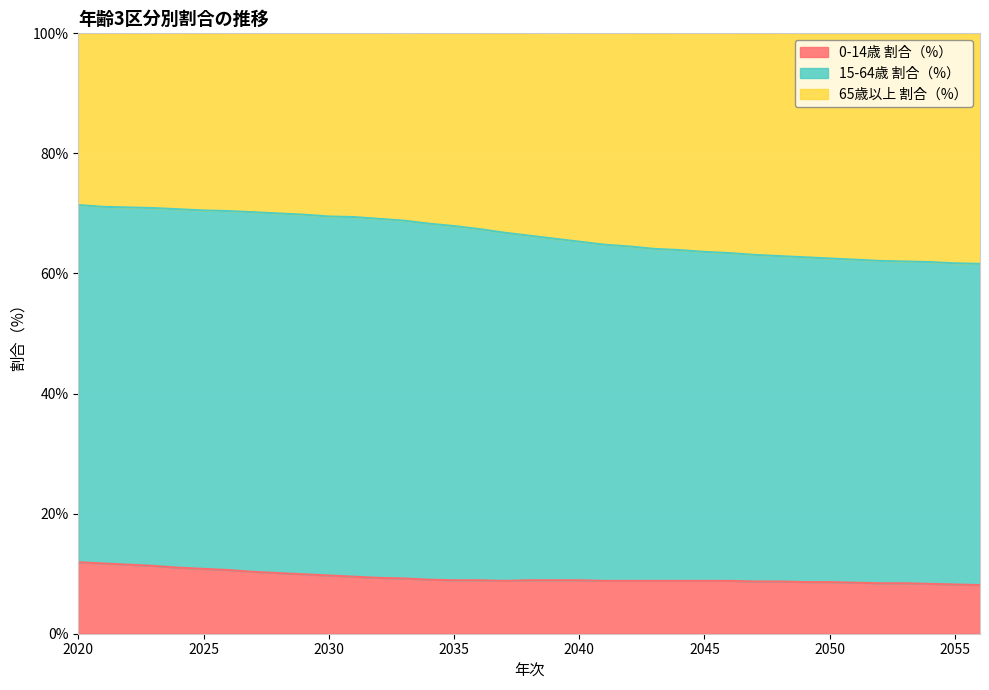

What is the total value across all series at 2025?

99.9